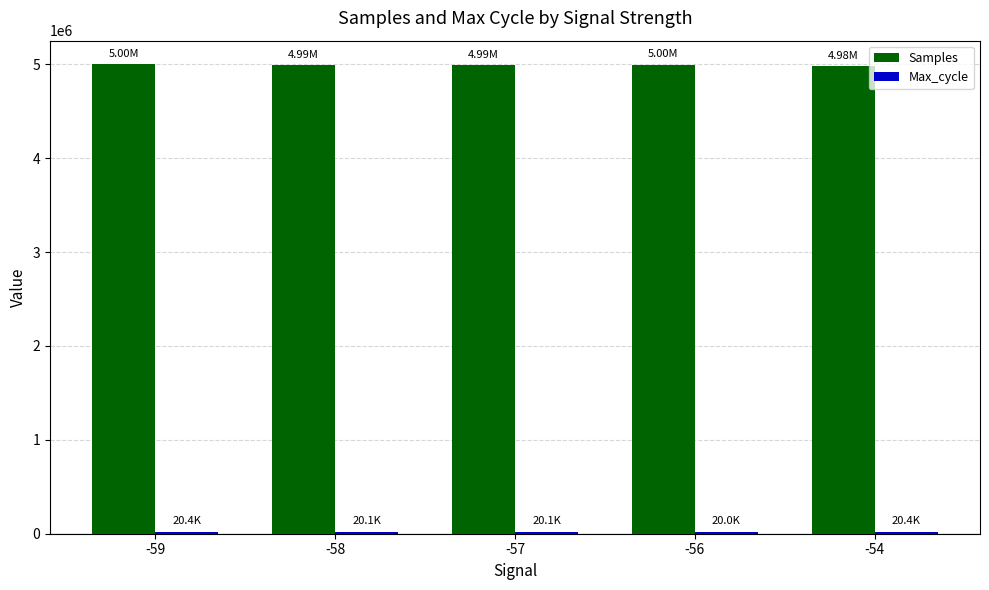

What is the sum of all Samples values?

24955768